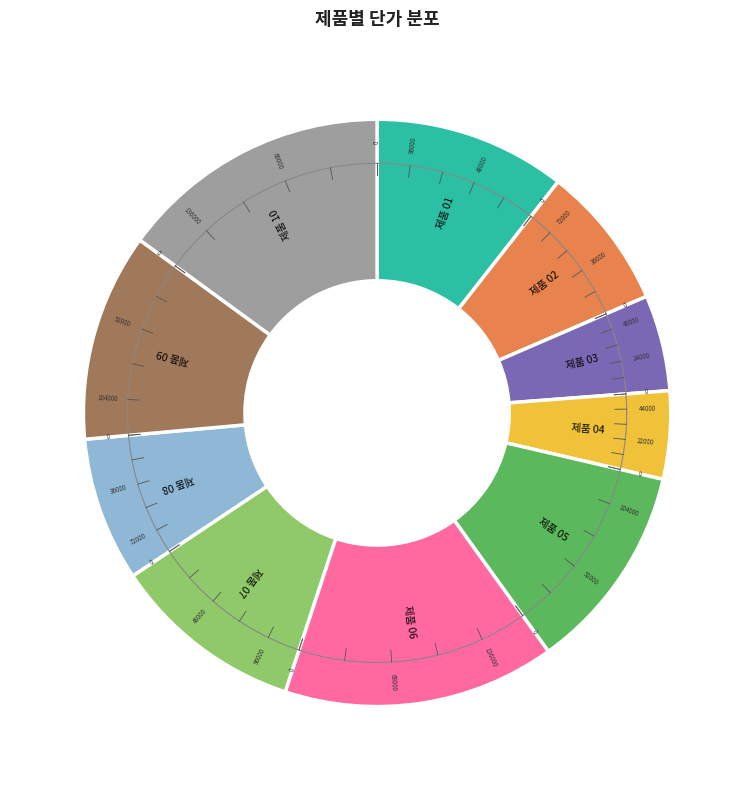

Do 제품 06 and 제품 04 together represent more than half of the pie?

No